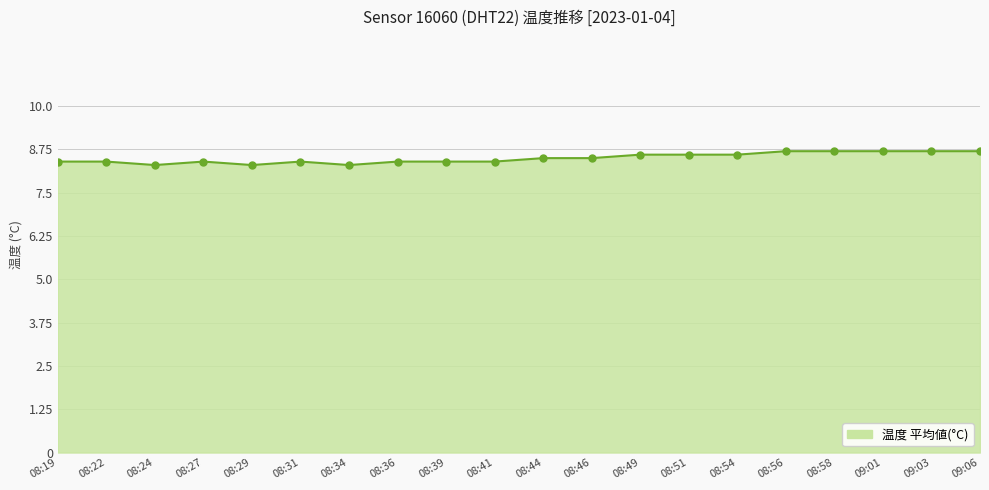

How many values are between 8 and 9?

20